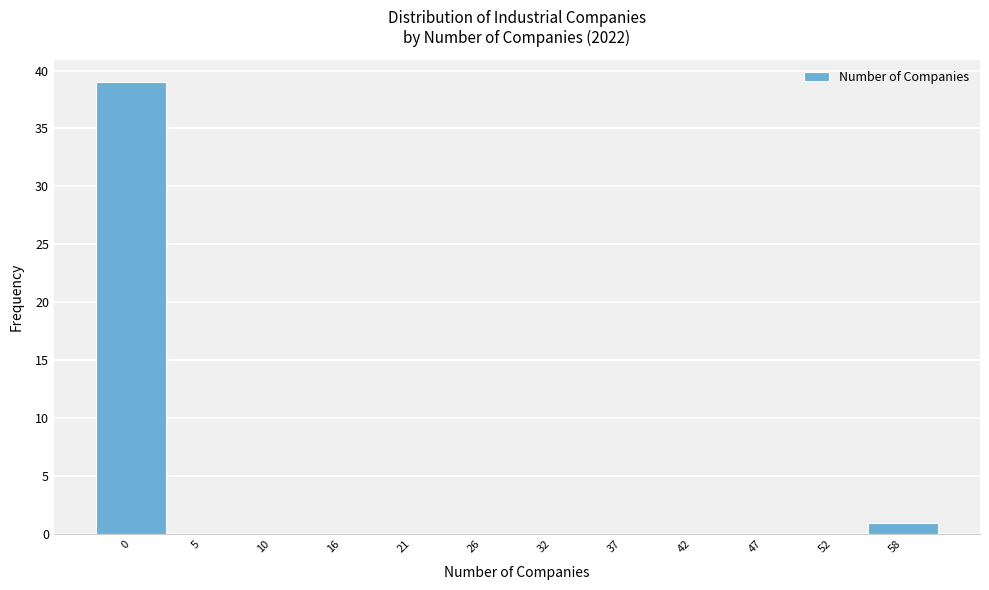

Reading left to right, extract all data points from this chart.

0=39	5=0	10=0	16=0	21=0	26=0	32=0	37=0	42=0	47=0	52=0	58=1